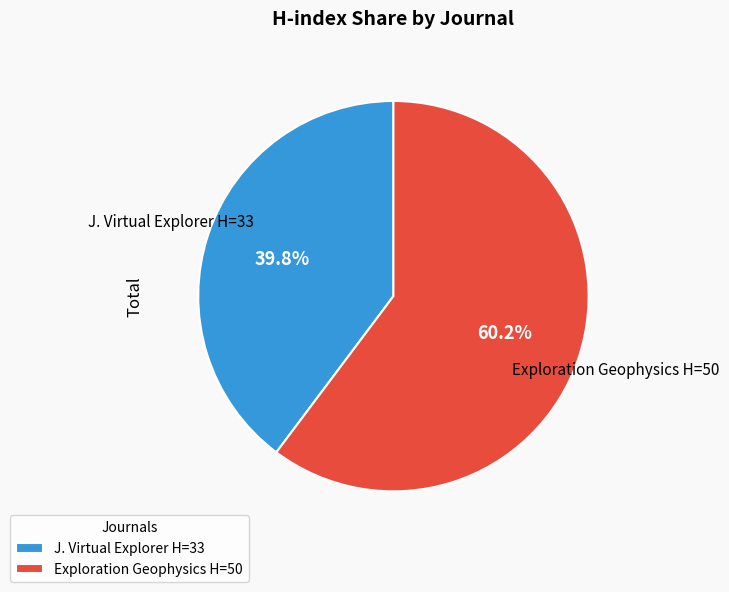

Rank the categories by value from lowest to highest.

J. Virtual Explorer H=33, Exploration Geophysics H=50